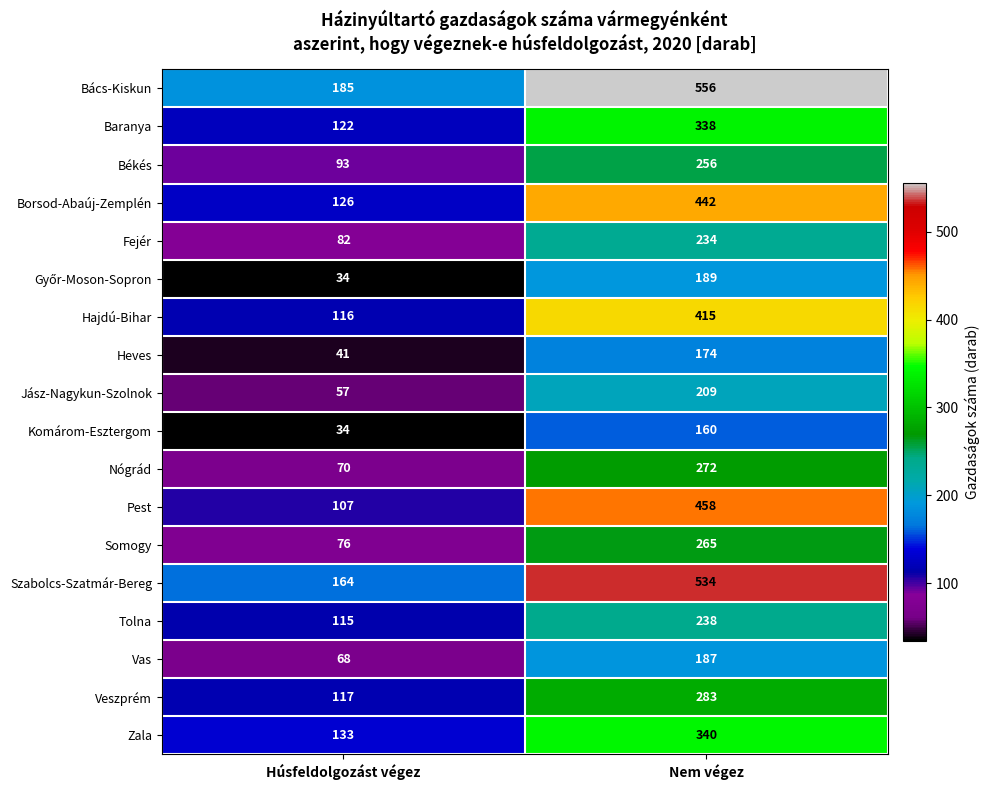

What is the spread (max minus min) of values at Húsfeldolgozást végez?

151